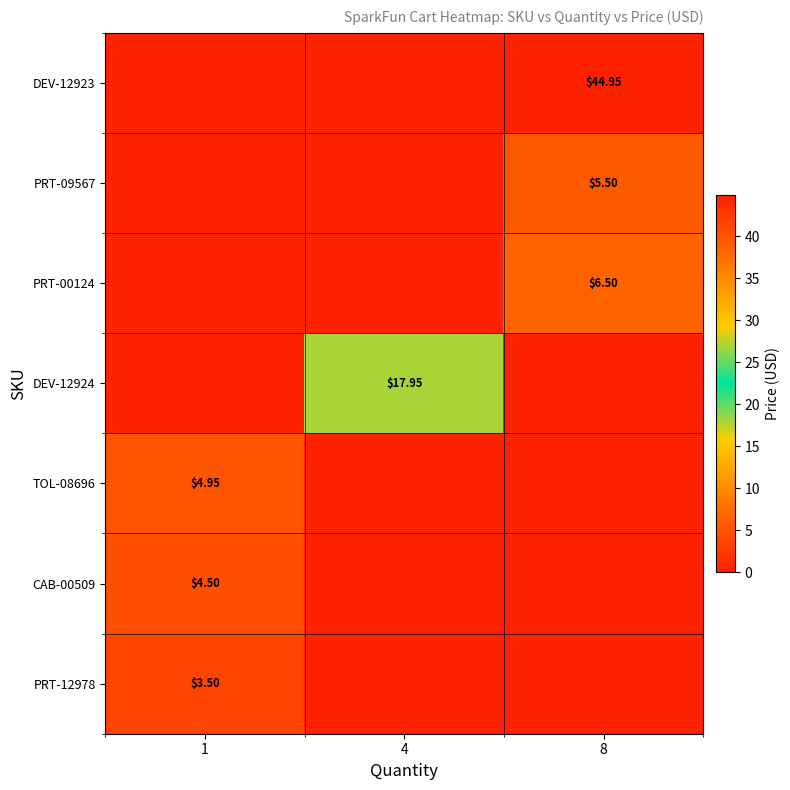

What is the total value across all series at 4?

17.9